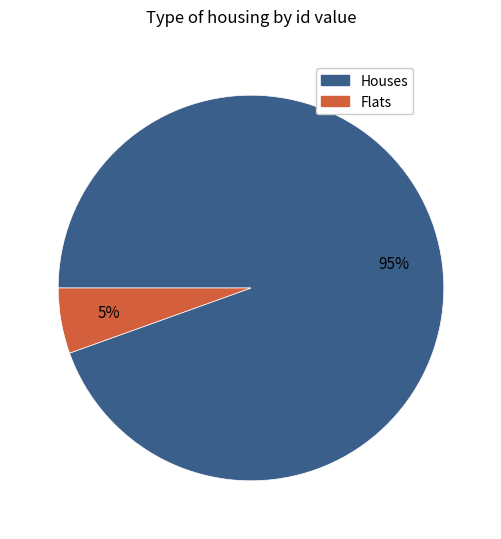

Does any single category account for the majority?

Yes